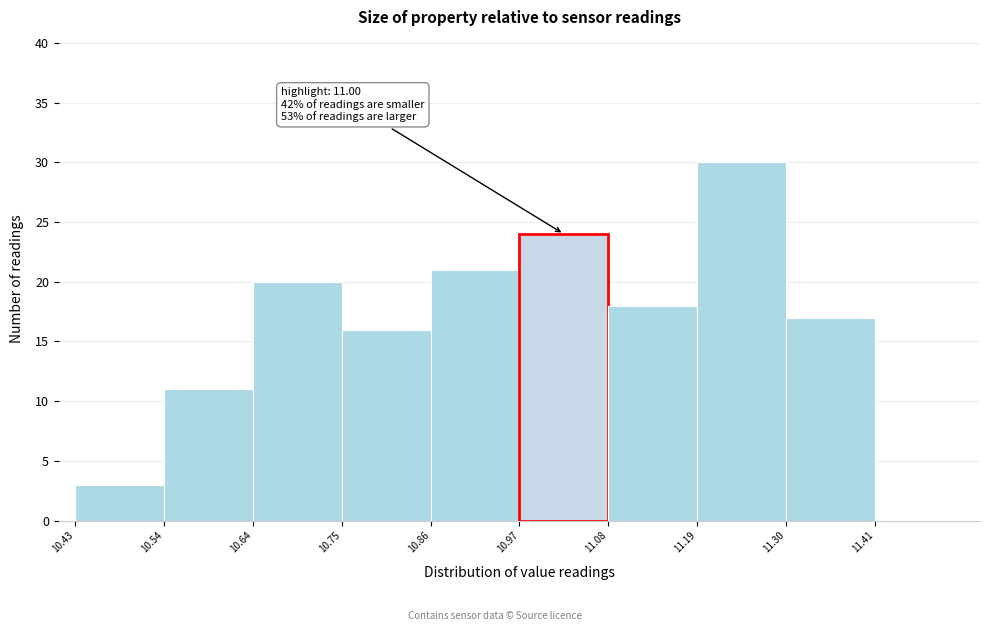

Which range on the x-axis has the tallest bar?

11.195 to 11.305